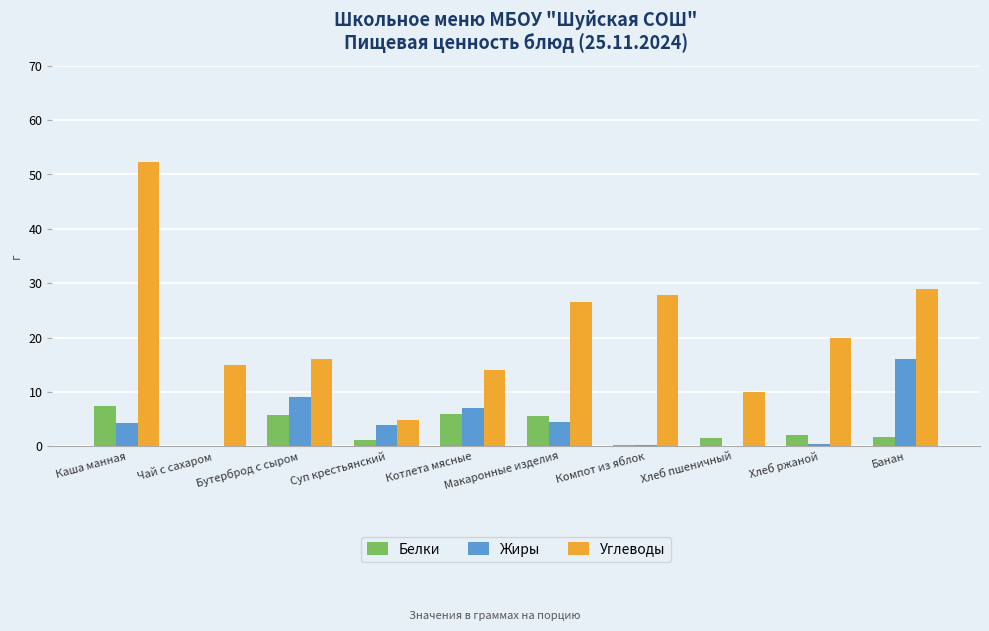

What is the sum of all Углеводы values?

215.5